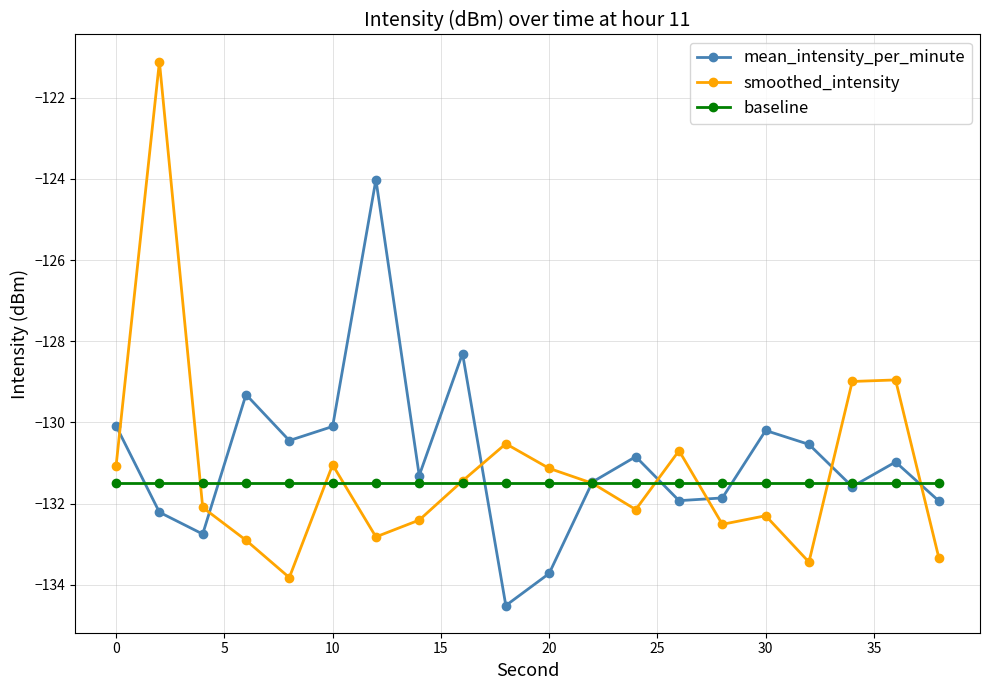

True or false: mean_intensity_per_minute has more than 2 points higher than both neighbors.

True